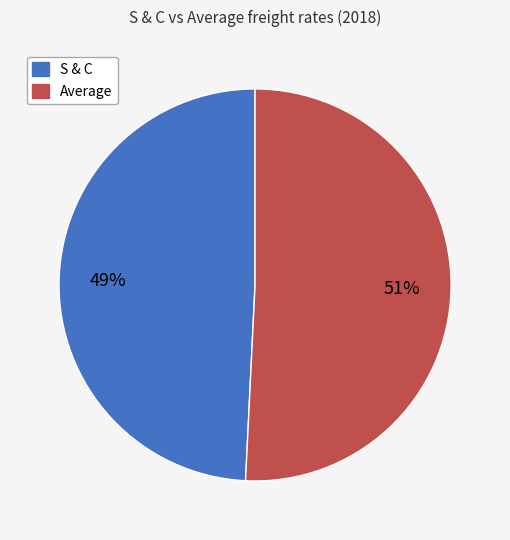

To the nearest percent, what is the difference between the largest and smallest slice percentages?

2%